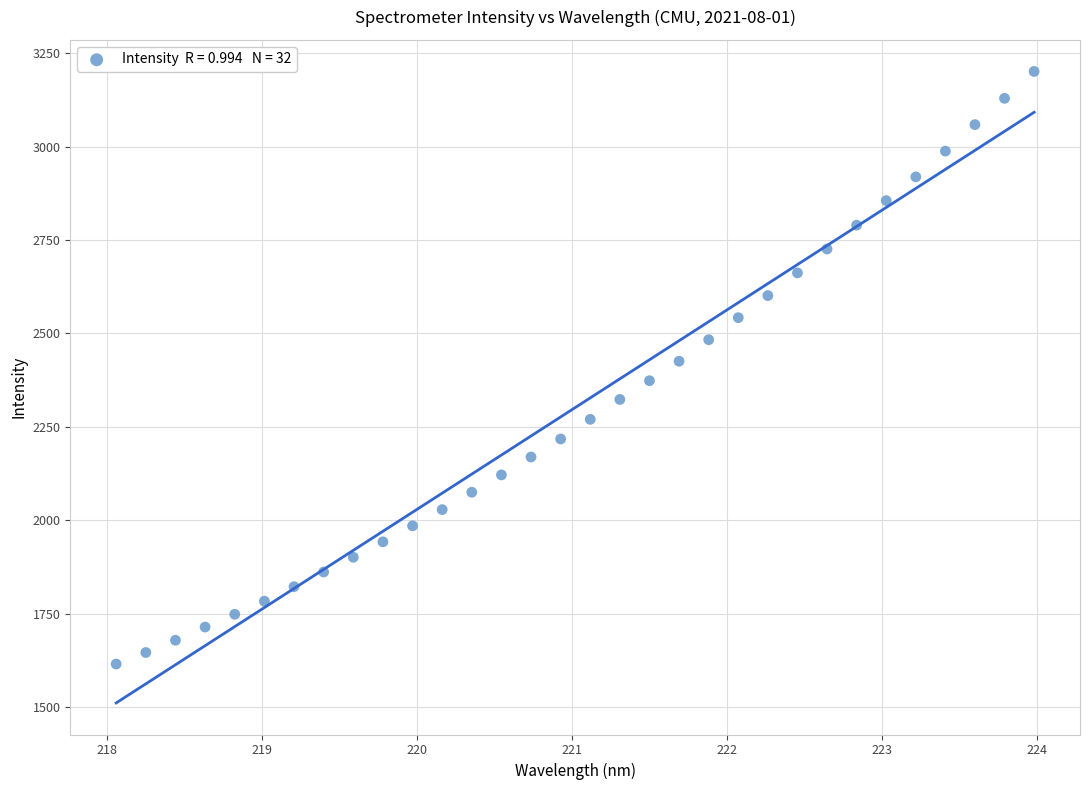

What is the range of Y values (max minus min)?

1586.1